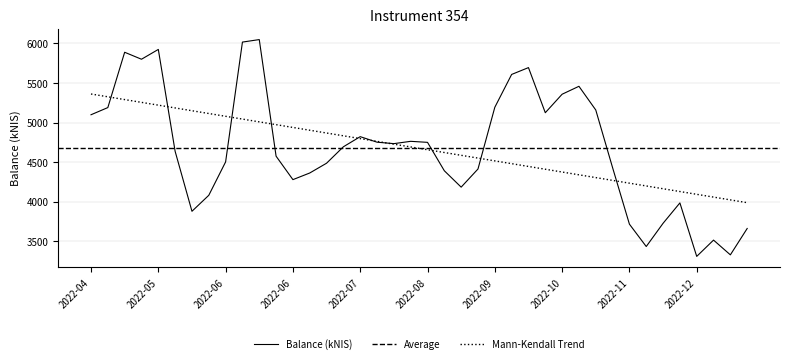

Count the number of values greater than 4693.

20